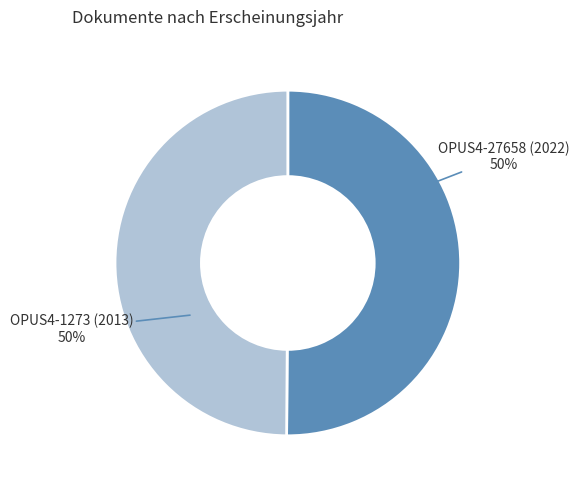

Count the number of slices in the pie.

2